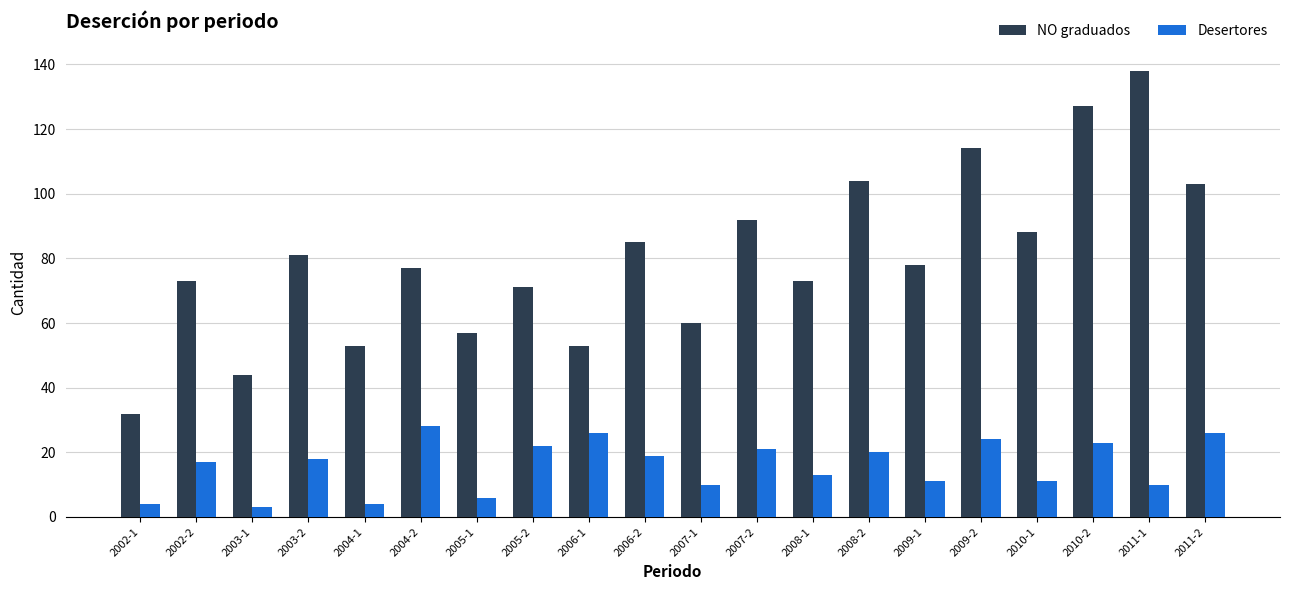

What is the spread (max minus min) of values at 2003-2?

63